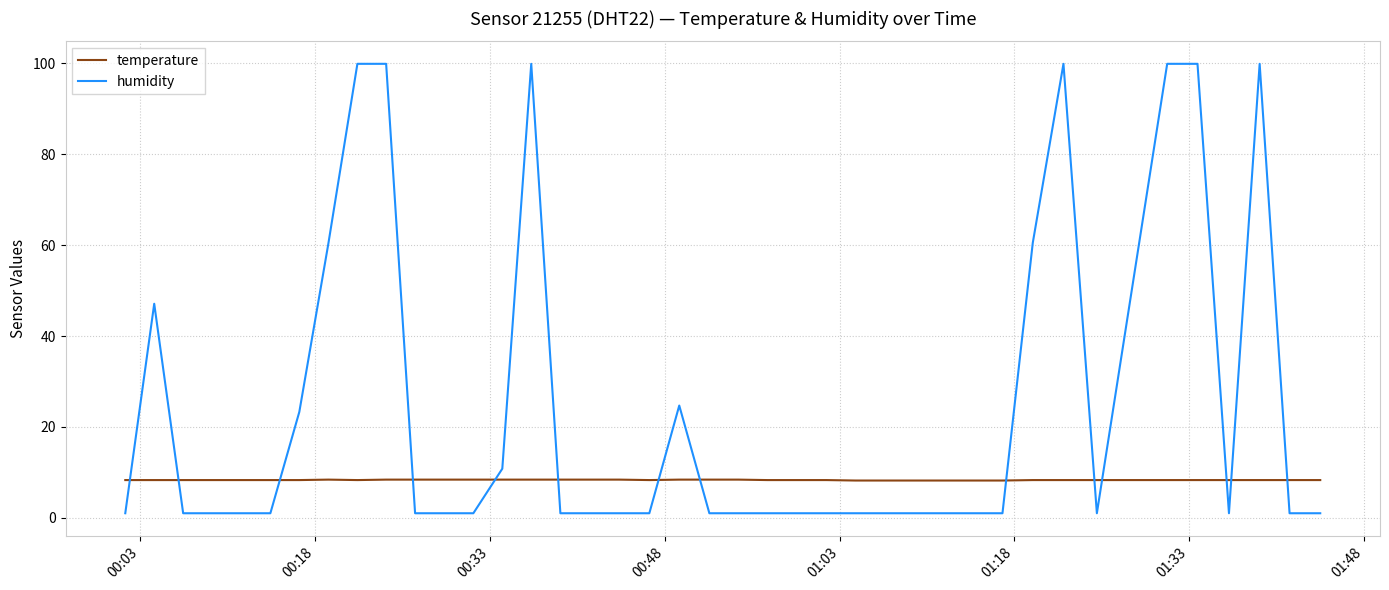

Which series ends up on top after the final intersection of temperature and humidity?

temperature